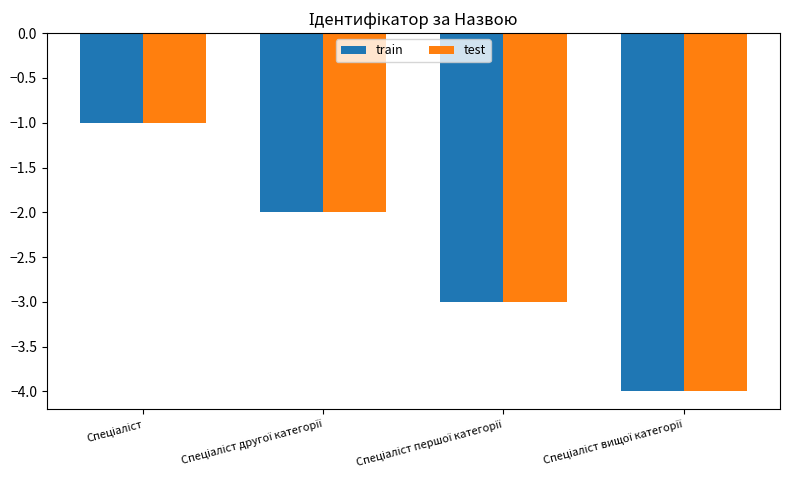

What is the difference between the maximum and minimum values in the train series?

3